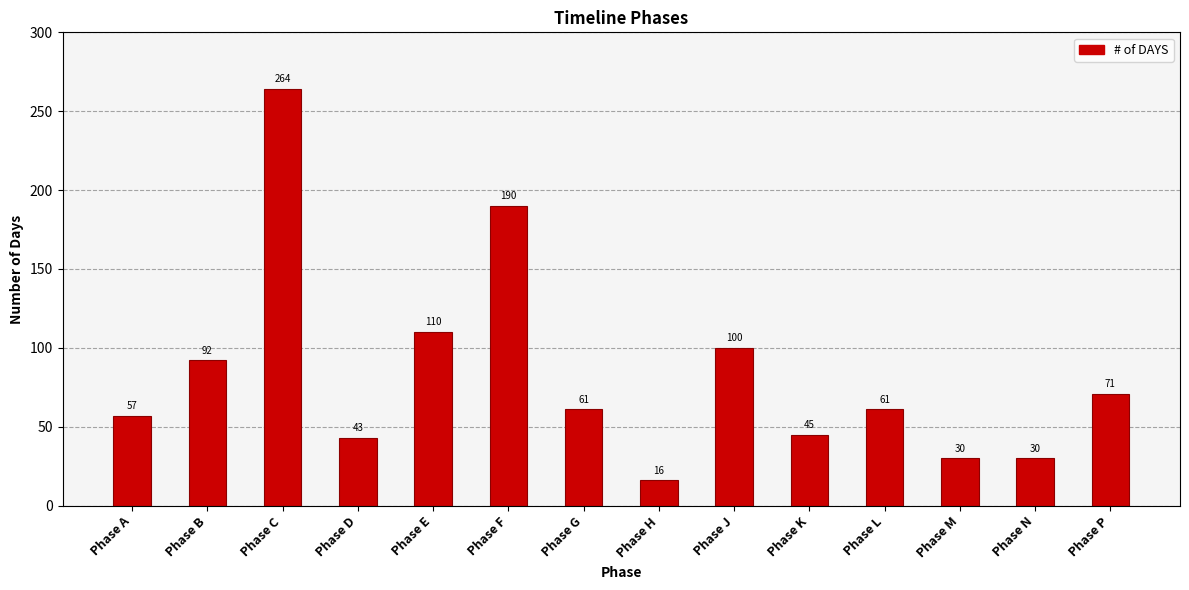

At which label does the data first exceed 61?

Phase B